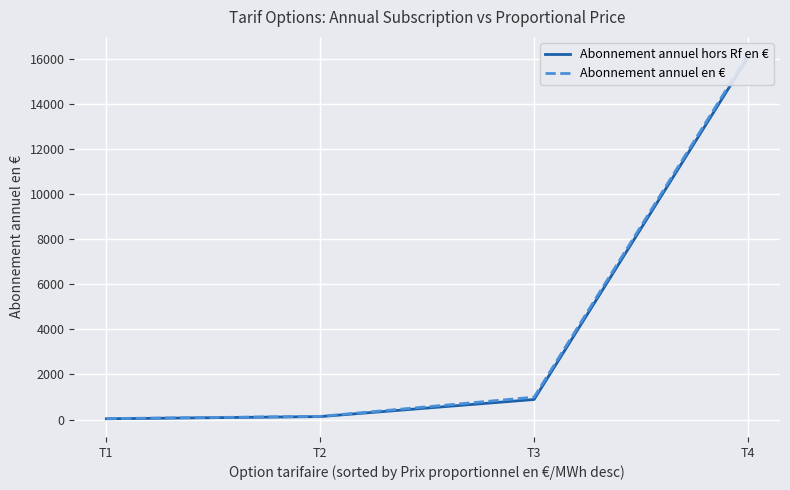

Reading left to right, extract all data points from this chart.

Abonnement annuel hors Rf en €: 33.7	131.4	889.2	16056.8
Abonnement annuel en €: 43.0	140.6	992.4	16160.0